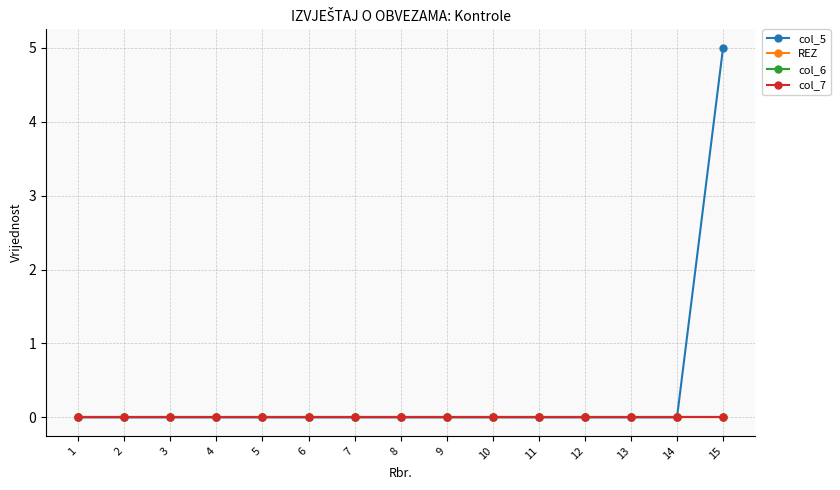

Is the value of col_5 at 15 greater than the value of col_7 at 9?

Yes